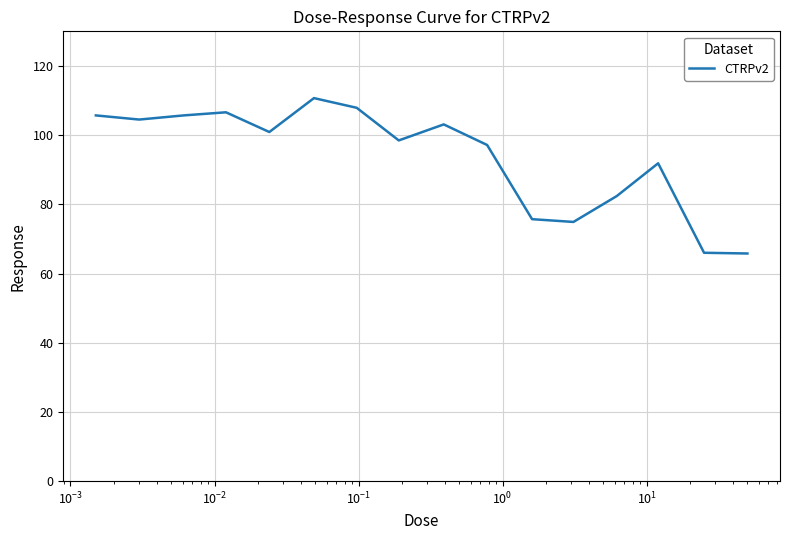

What is the maximum value shown in the chart?

110.7